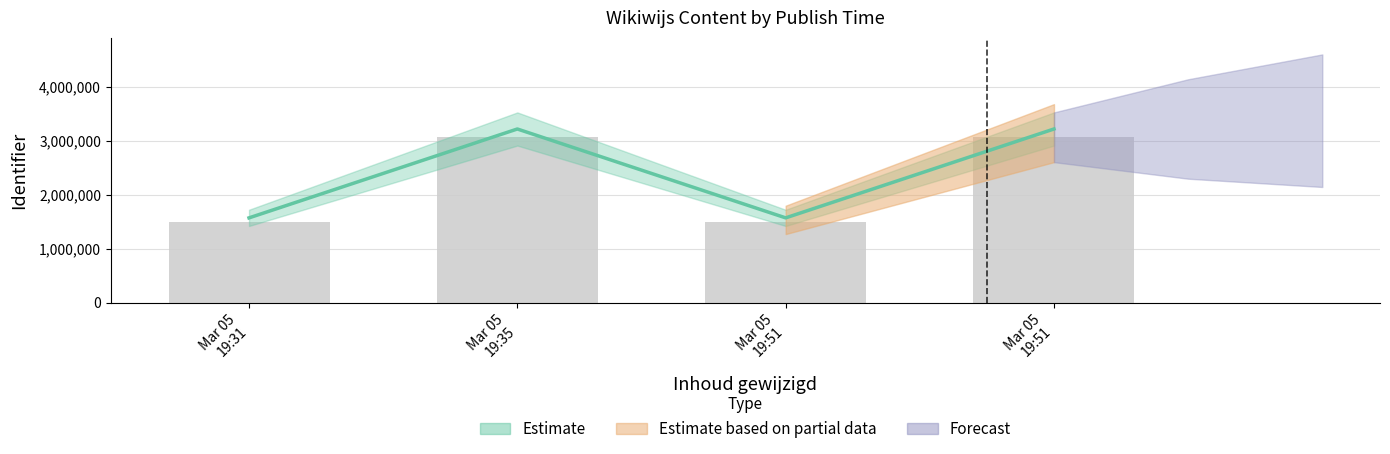

How many bars are there in total?

4